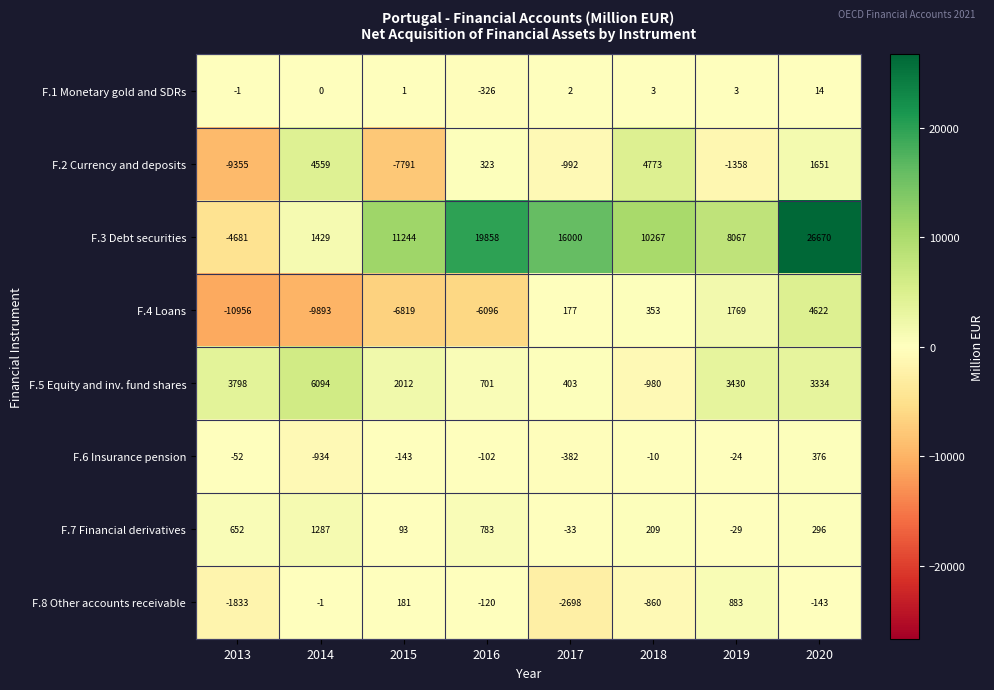

How many data points does each series have?

8